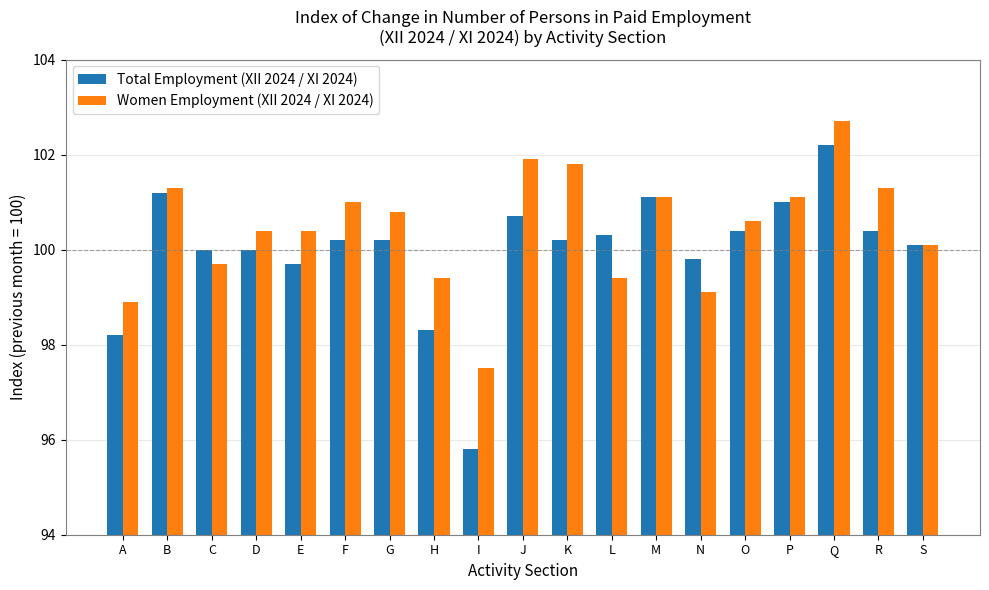

Reading left to right, list all the values displayed in this chart.

Total Employment (XII 2024 / XI 2024): A=98.2	B=101.2	C=100.0	D=100.0	E=99.7	F=100.2	G=100.2	H=98.3	I=95.8	J=100.7	K=100.2	L=100.3	M=101.1	N=99.8	O=100.4	P=101.0	Q=102.2	R=100.4	S=100.1
Women Employment (XII 2024 / XI 2024): A=98.9	B=101.3	C=99.7	D=100.4	E=100.4	F=101.0	G=100.8	H=99.4	I=97.5	J=101.9	K=101.8	L=99.4	M=101.1	N=99.1	O=100.6	P=101.1	Q=102.7	R=101.3	S=100.1